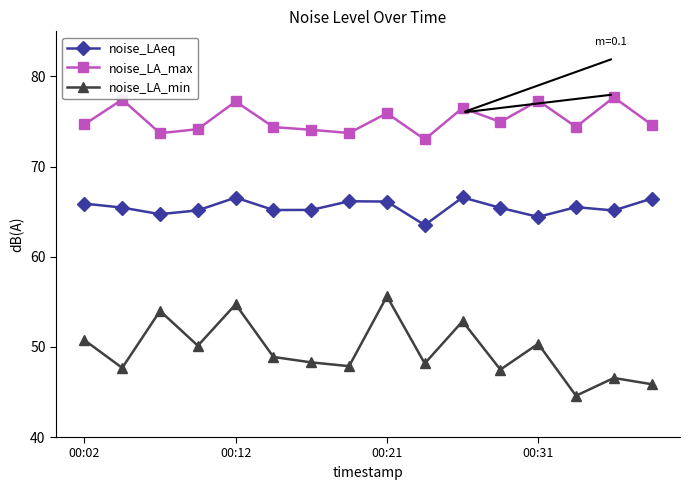

What is the value of the noise_LA_max point at the 14th from the left?

74.4